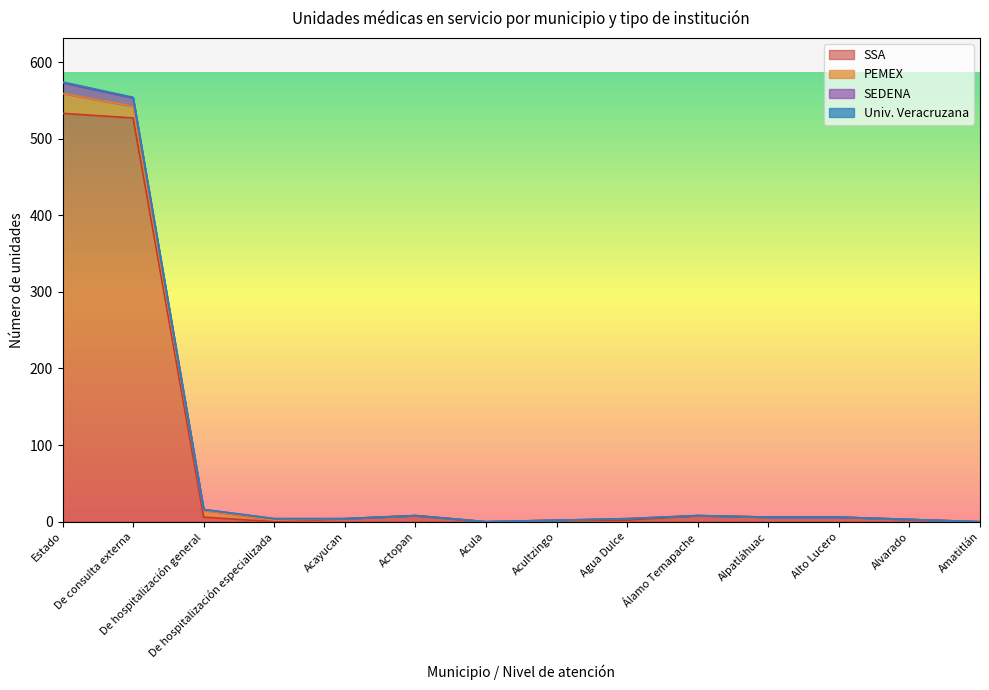

What is the value of the SSA point at the 3rd from the left?

6